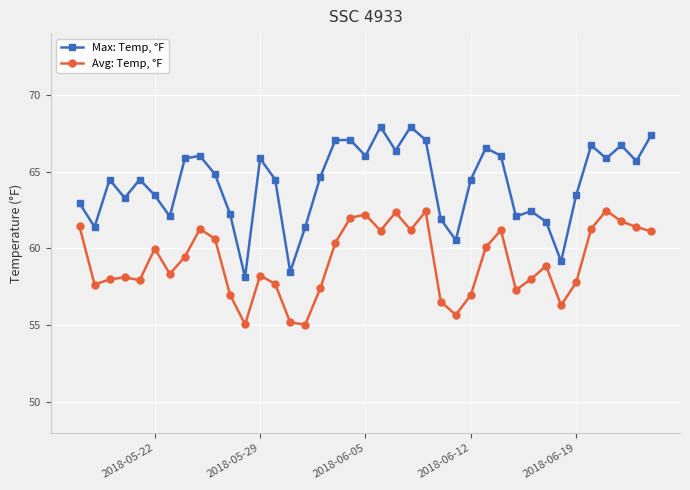

What is the smallest value displayed?

55.1